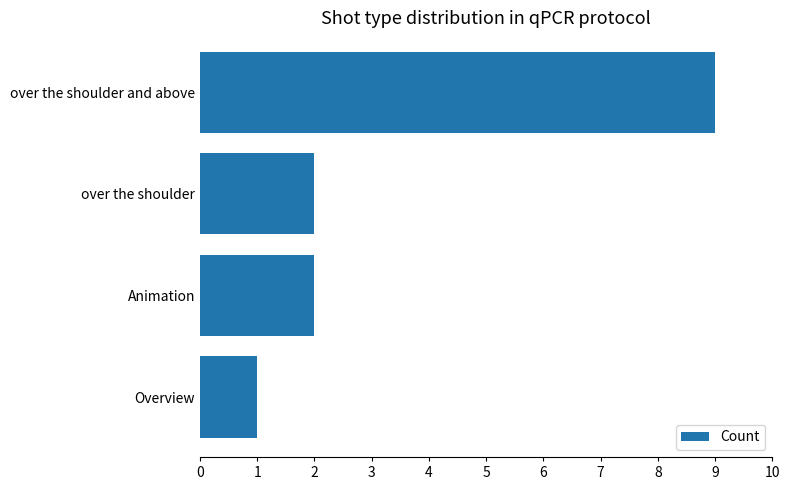

Is it true that the value at Overview is 0?

False